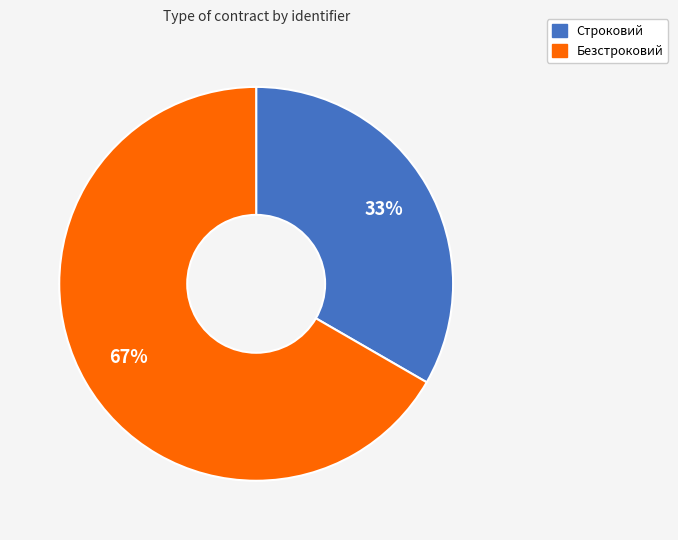

How many slices are in this pie chart?

2